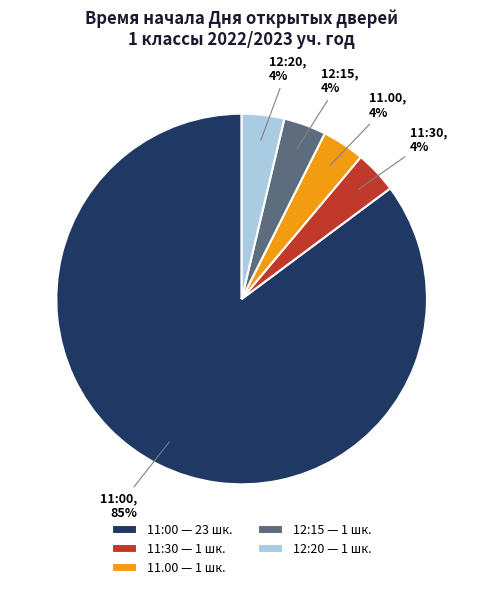

How many segments does this pie chart have?

5